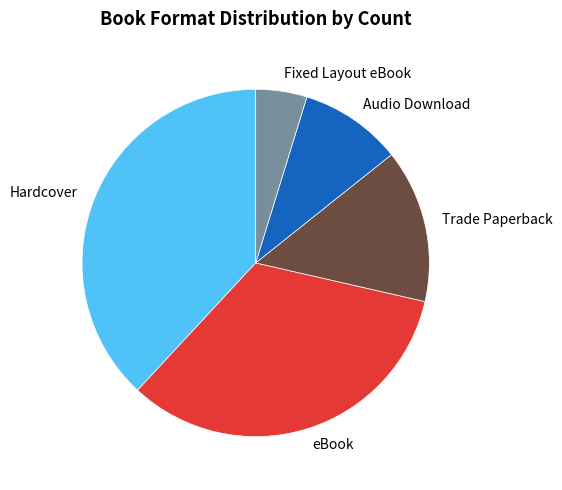

Is it true that Hardcover is 48% of the pie?

False